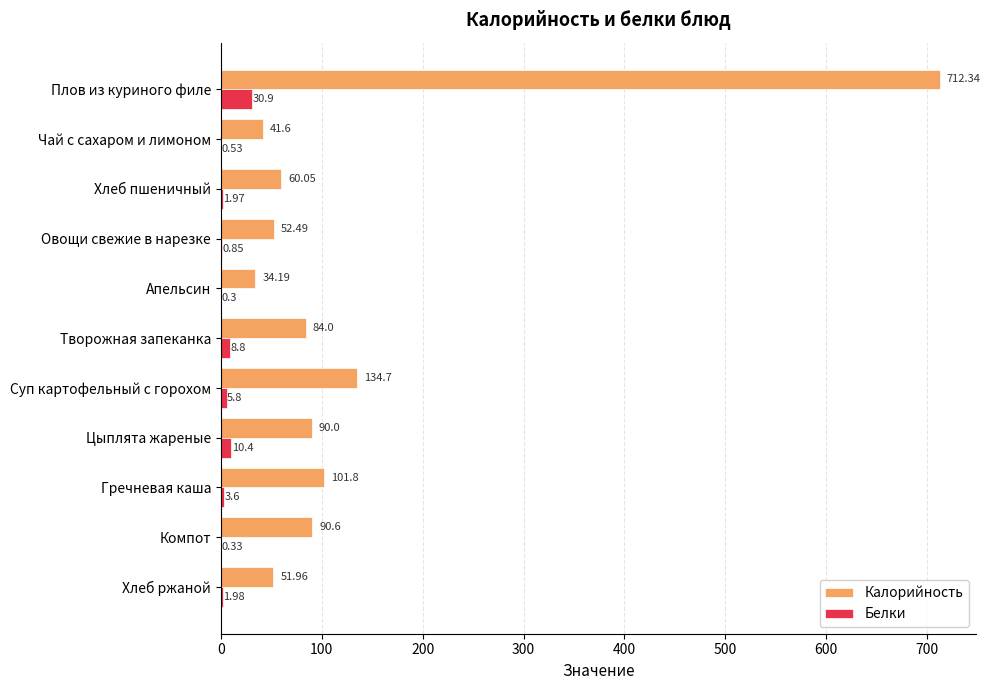

What is the sum of the Калорийность values at Цыплята жареные and Апельсин?

124.2